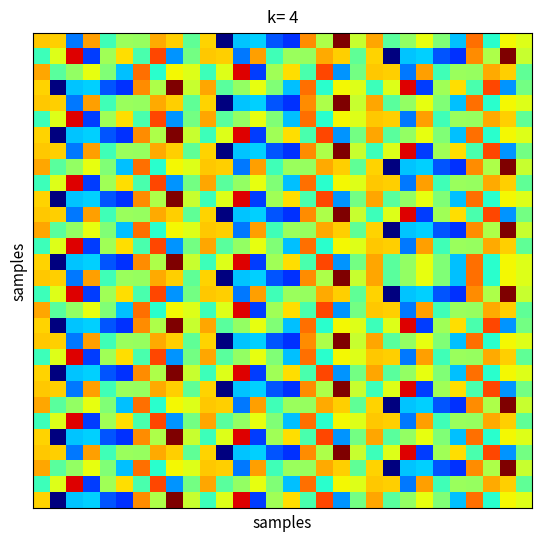

Which category has the lowest value across all series?

11